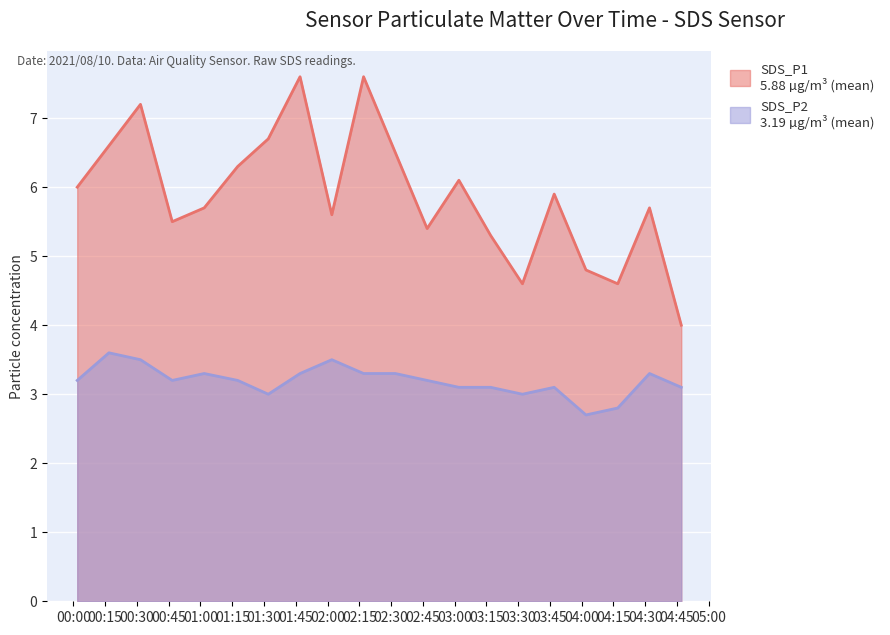

What is the difference between the SDS_P1 values at 2021/08/10 03:47:00 and 2021/08/10 04:02:00?

1.1